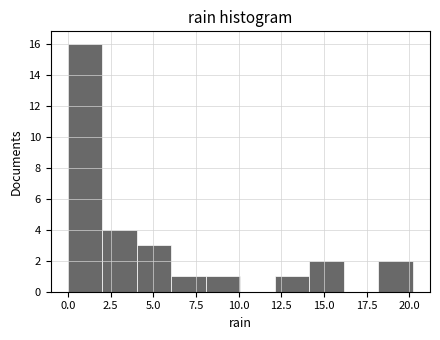

What is the height of the bar covering 2 to 4 on the x-axis? Neither the bar edges nor the heights are printed on the chart, so give them approximately, as read against the axes.

4